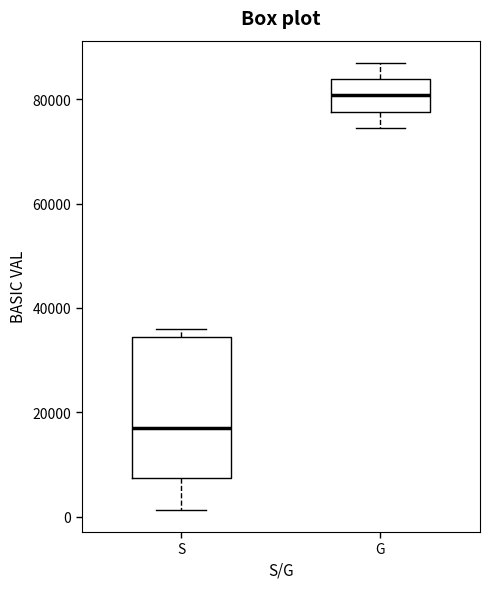

Which box's median line is the lowest?

S